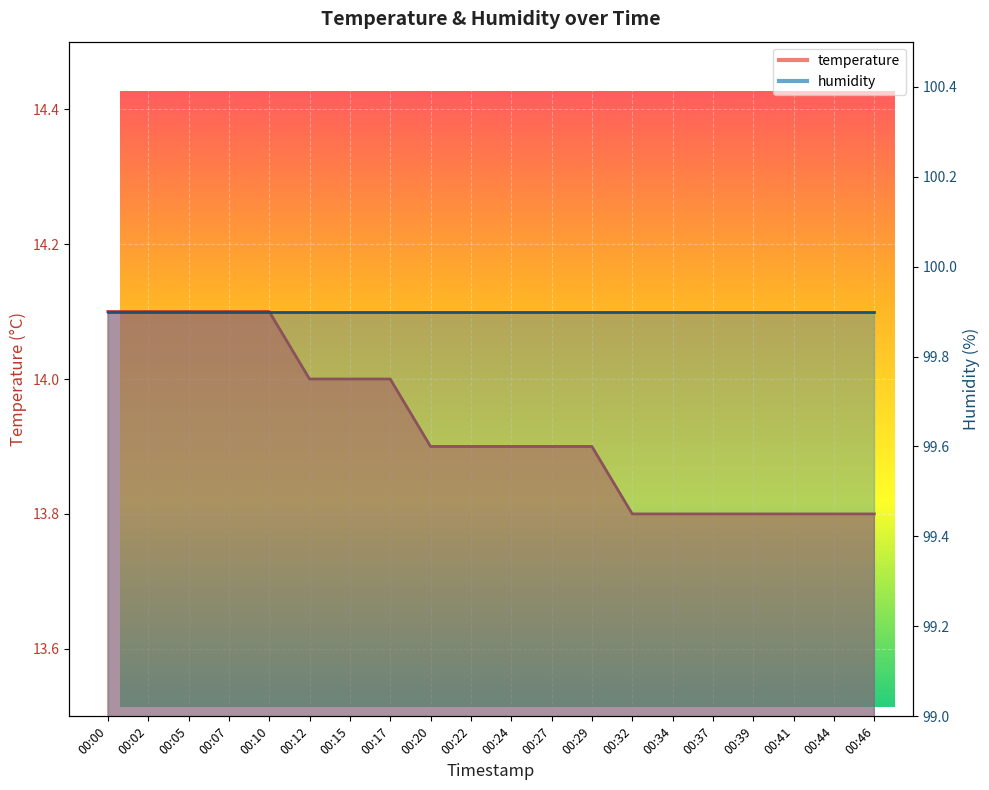

What is the sum of all values?

278.6